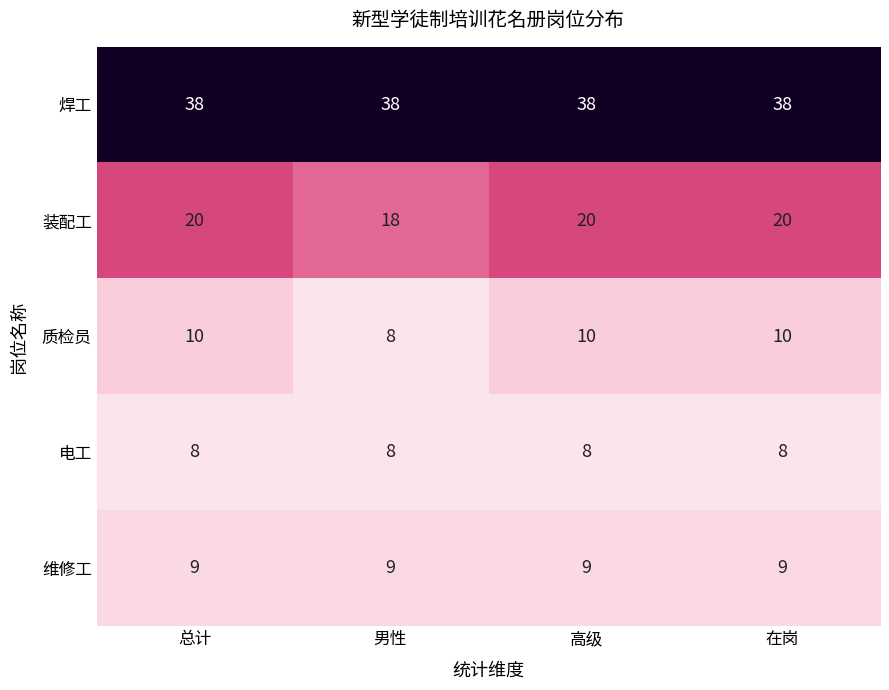

The 焊工 series shows 38 at 男性. True or false?

True